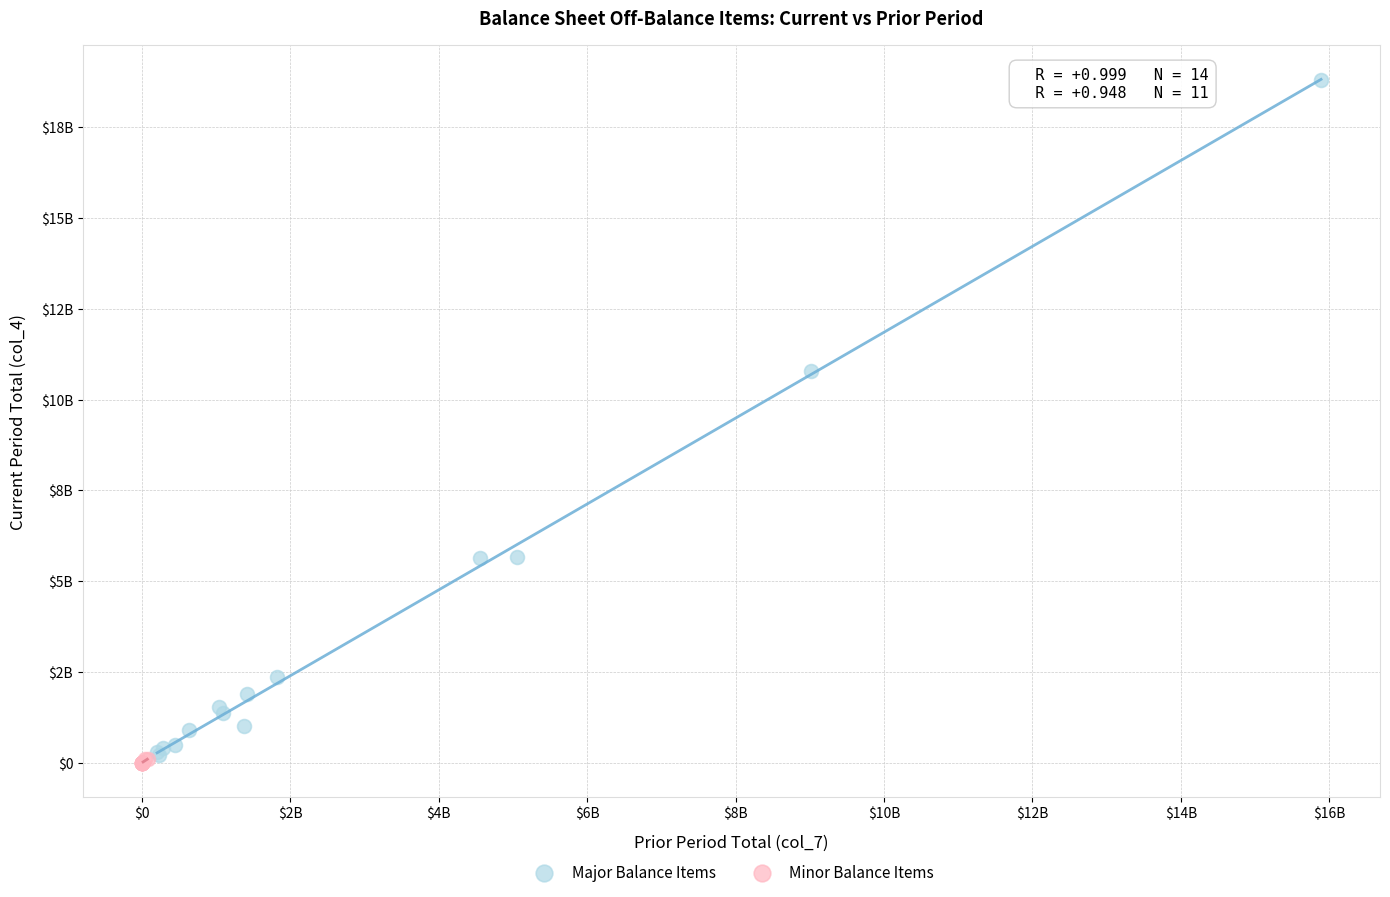

What are all the series names shown in the legend?

Major Balance Items, Minor Balance Items